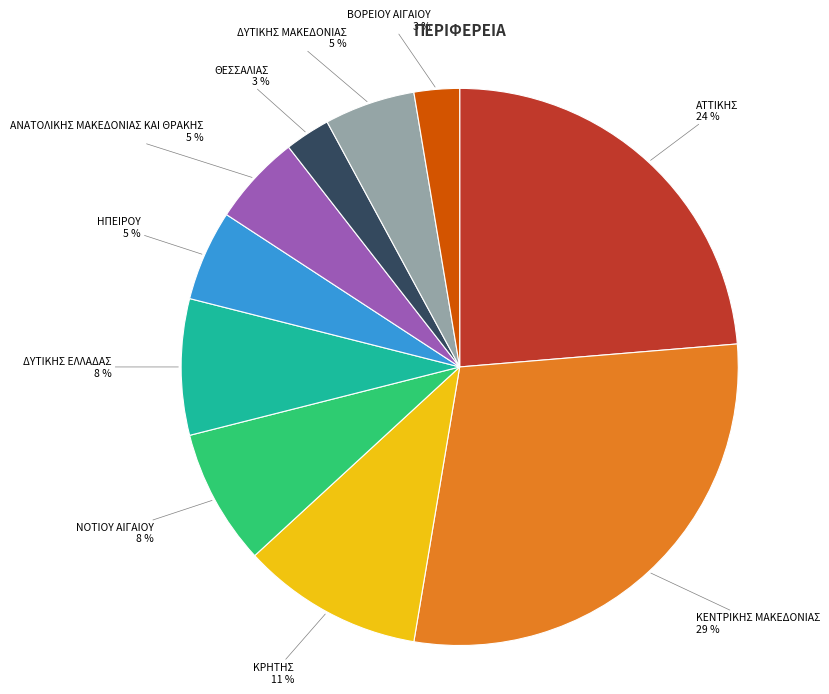

To the nearest percent, what is the difference between the largest and smallest slice percentages?

26%